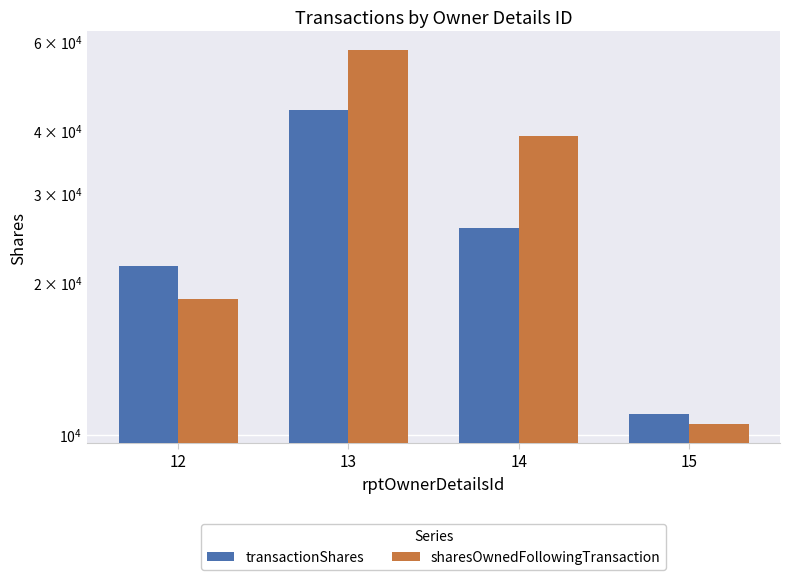

How many groups of bars are there?

4